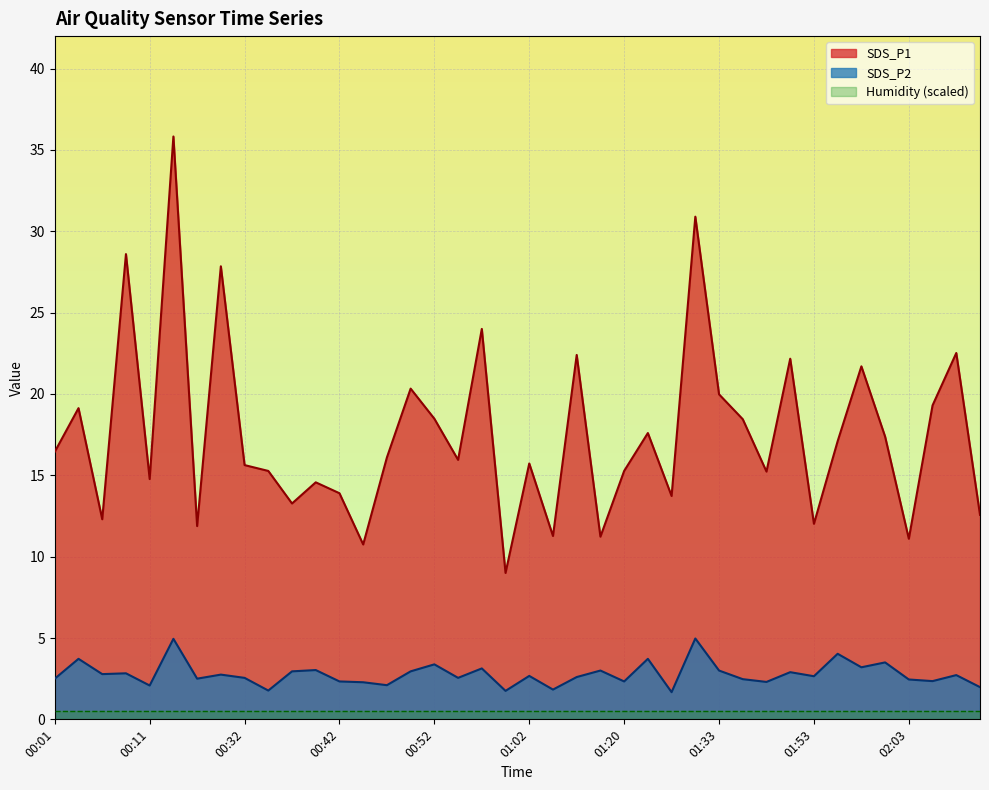

True or false: SDS_P1 and SDS_P2 intersect in this chart.

False